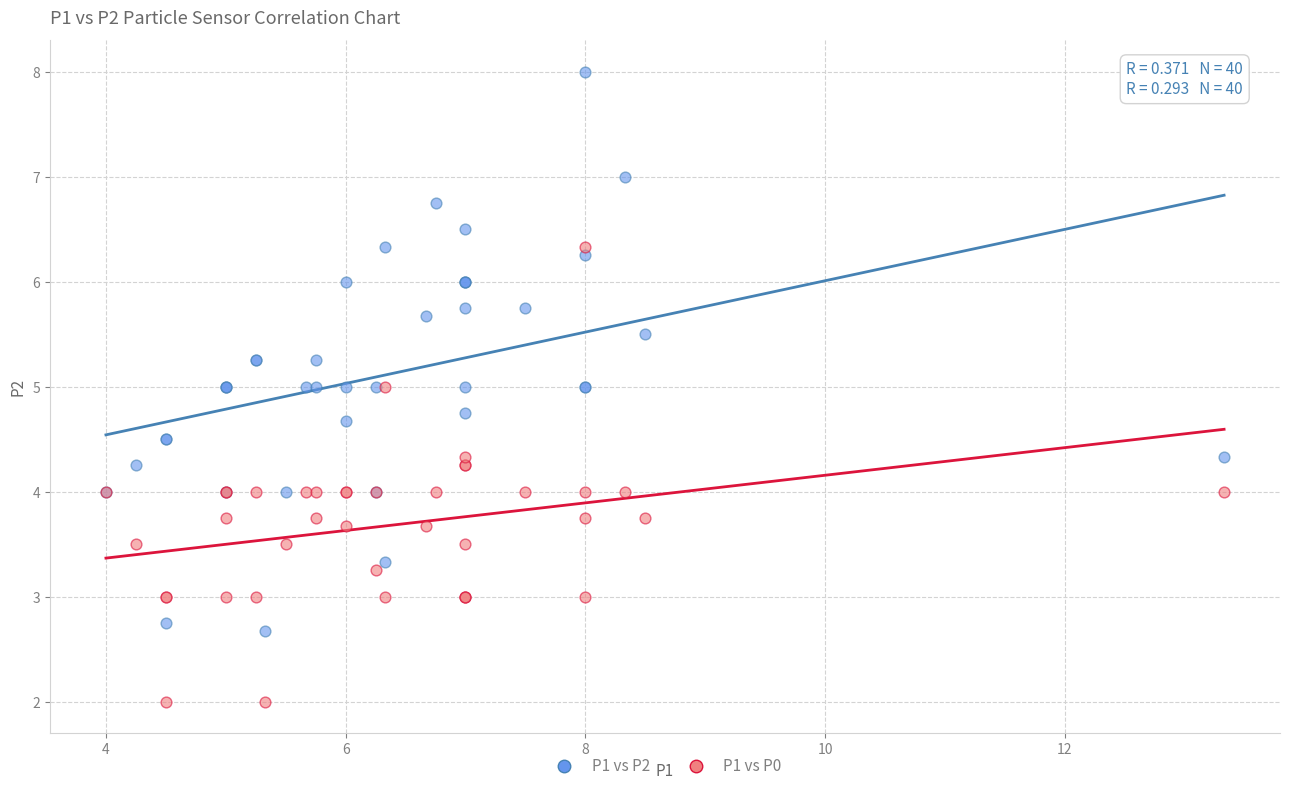

Which series reaches the minimum Y coordinate?

P1 vs P0